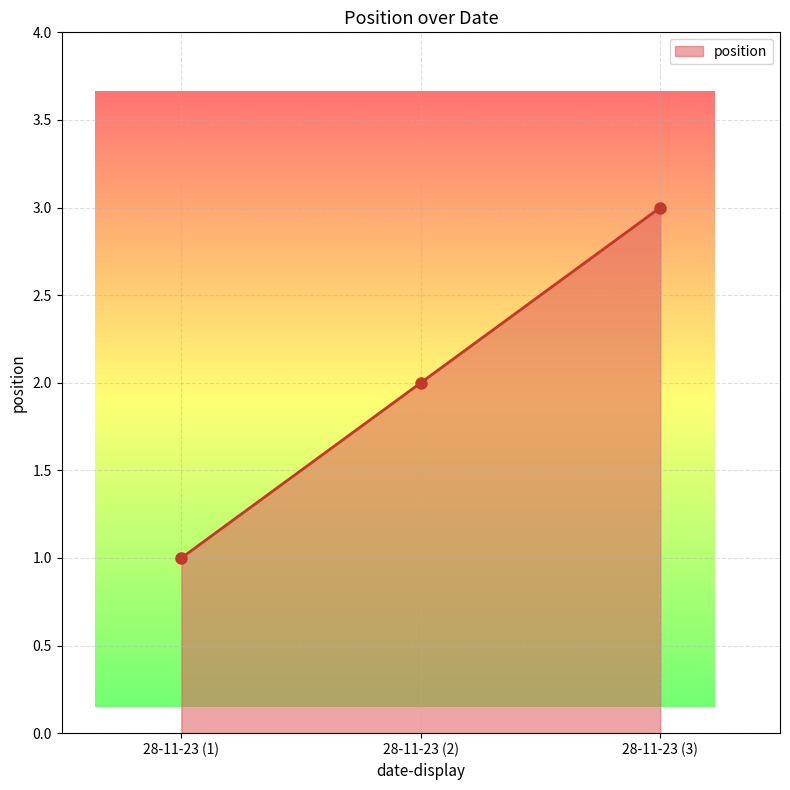

Count the number of data series in this chart.

1